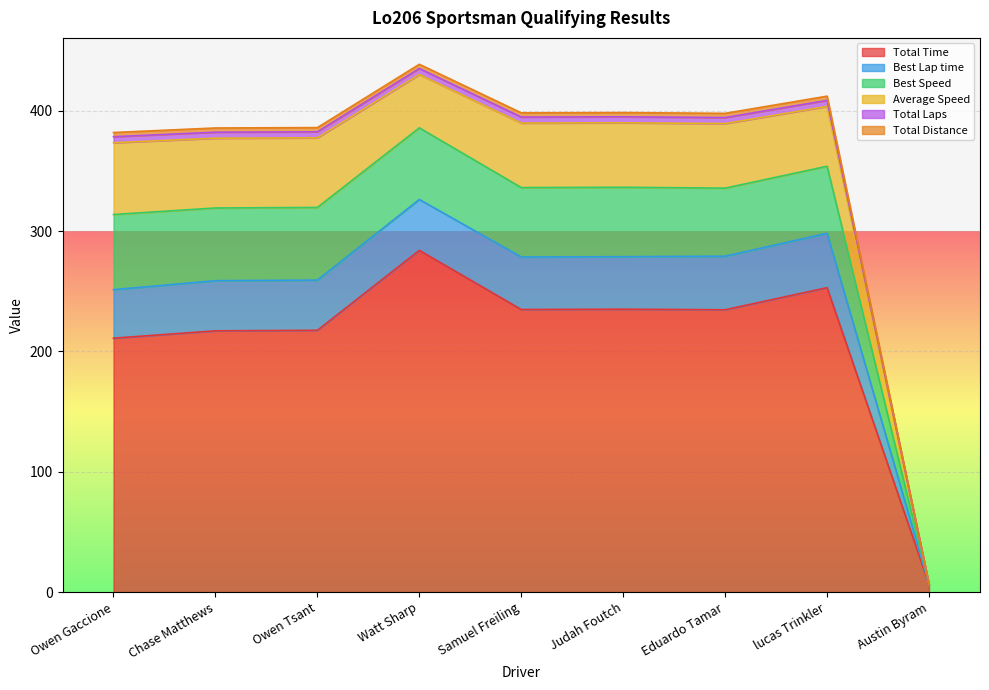

What is the label of the 6th point from the right?

Watt Sharp